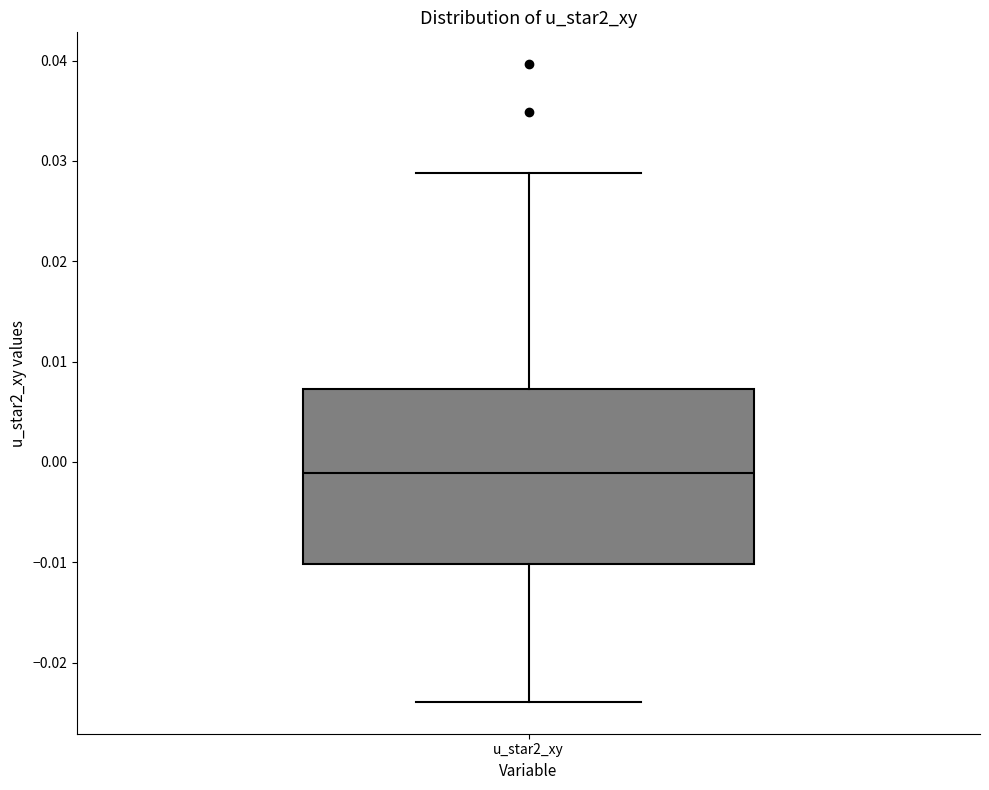

Where does the upper whisker of the box for u_star2_xy end on the y-axis? The values are not printed on the chart, so give them approximately, as read against the axis.

0.029